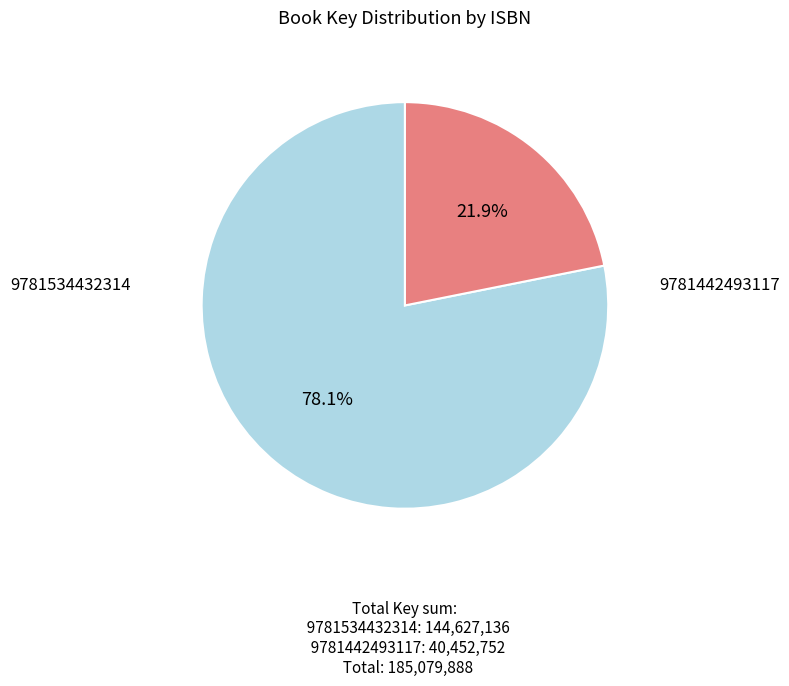

Does any single category account for the majority?

Yes